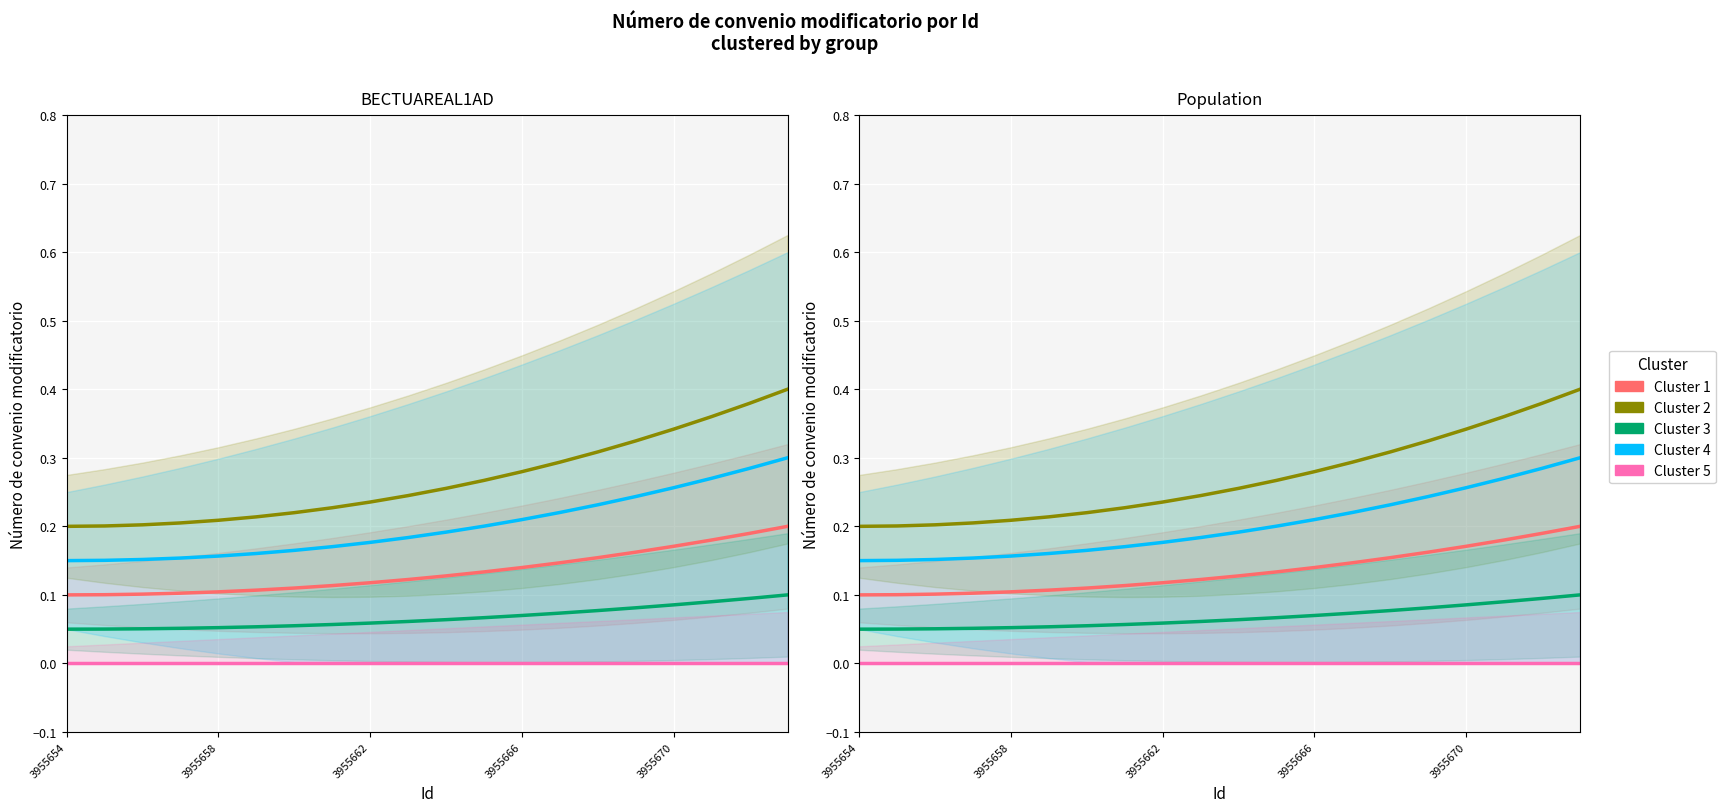

True or false: Cluster 4 has more than 2 points higher than both neighbors.

False